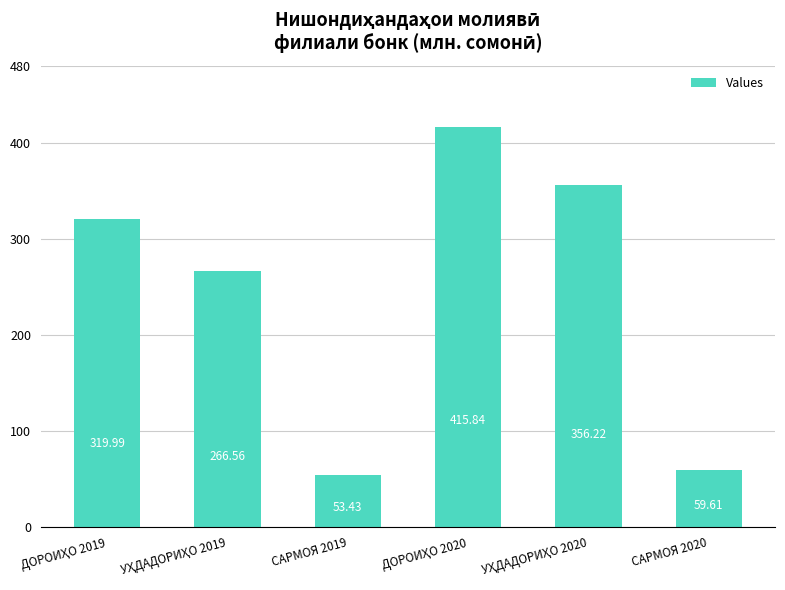

What is the average value?

245.3